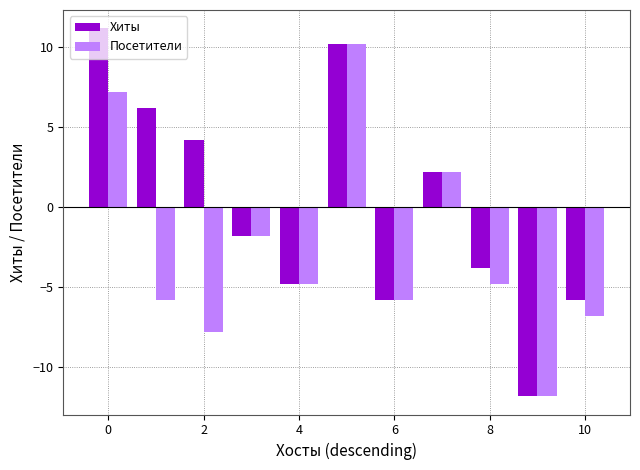

Which series has the largest range (max minus min)?

Хиты